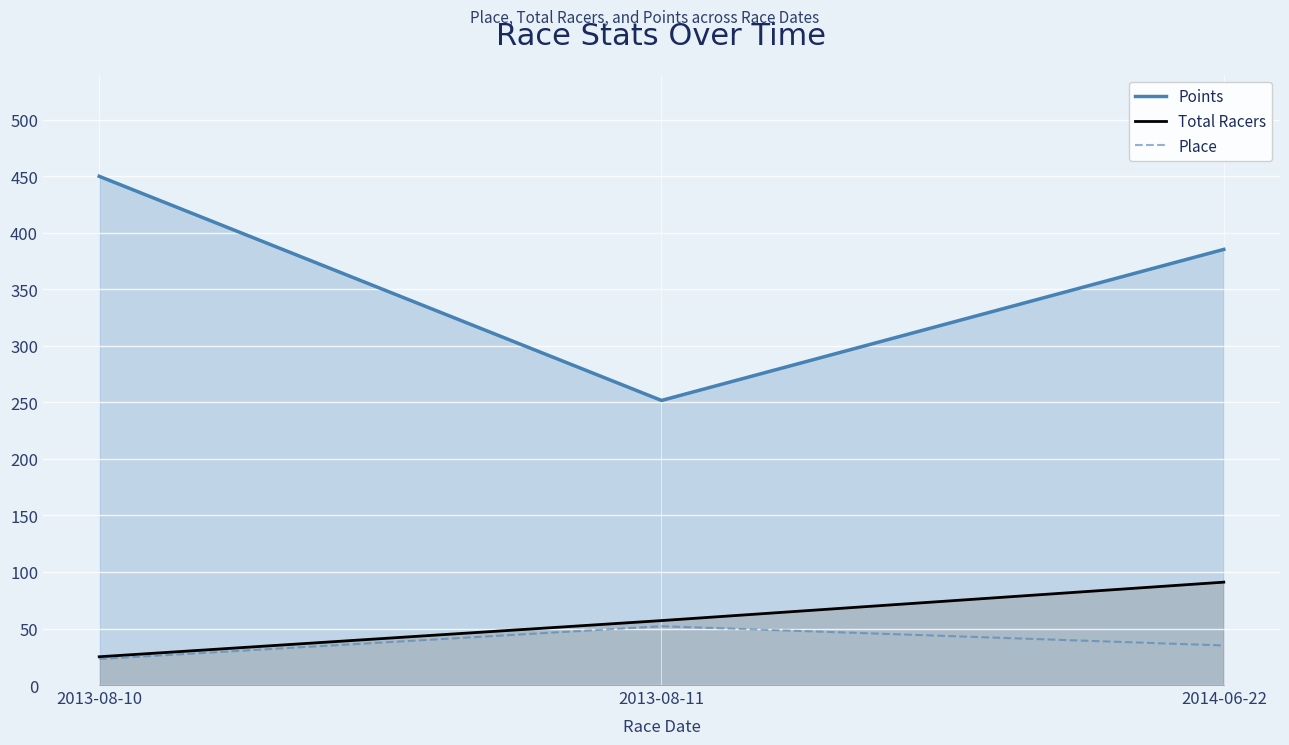

Rank the series at 2013-08-10 from lowest to highest value.

Place, Total Racers, Points